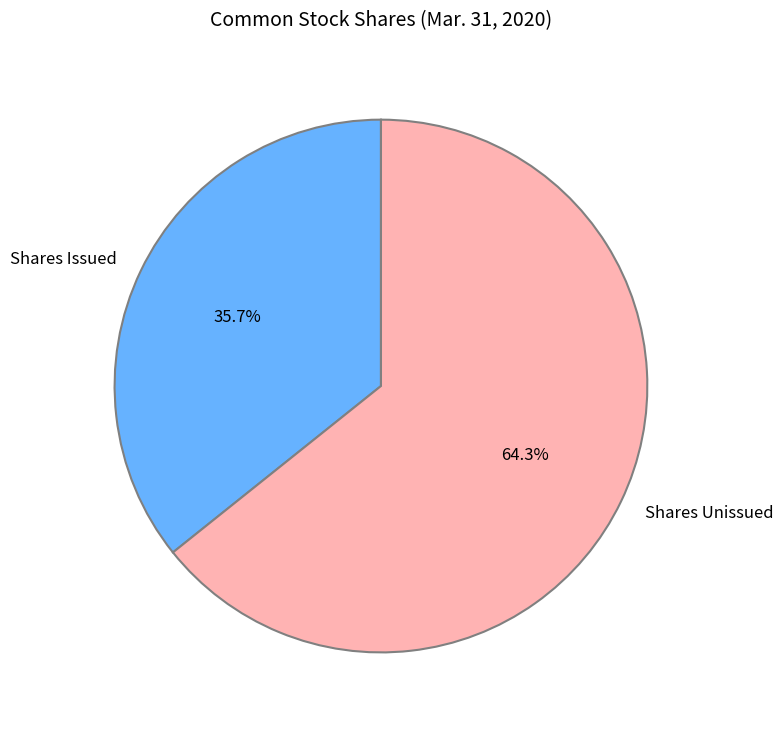

What is the ratio of the value at Shares Issued to the value at Shares Unissued?

0.6